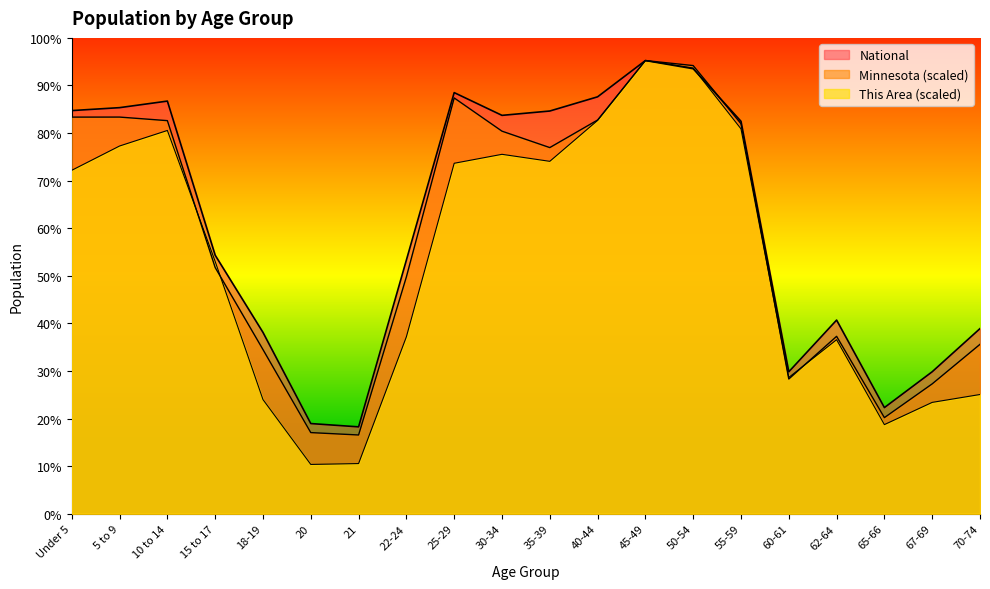

At which label does National first exceed 19664805?

Under 5